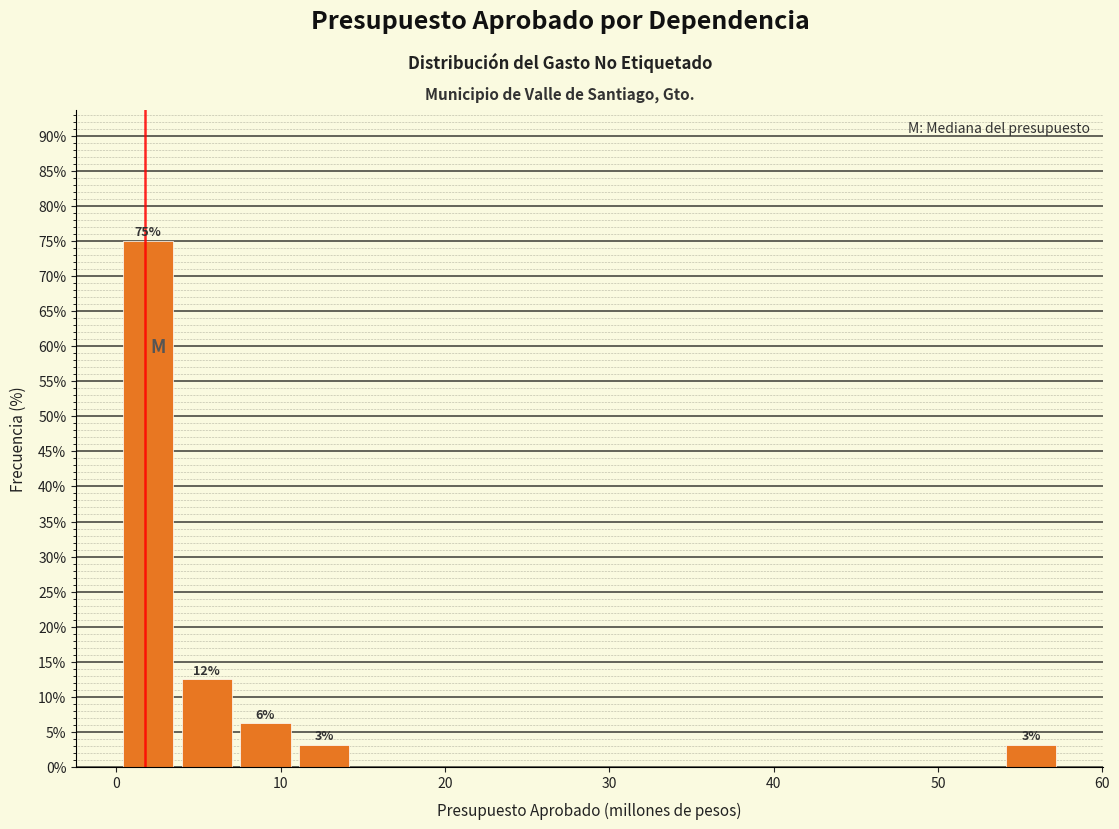

Around what value on the x-axis is the tallest bar? Give the approximate position of its centre, as read against the axis.

2